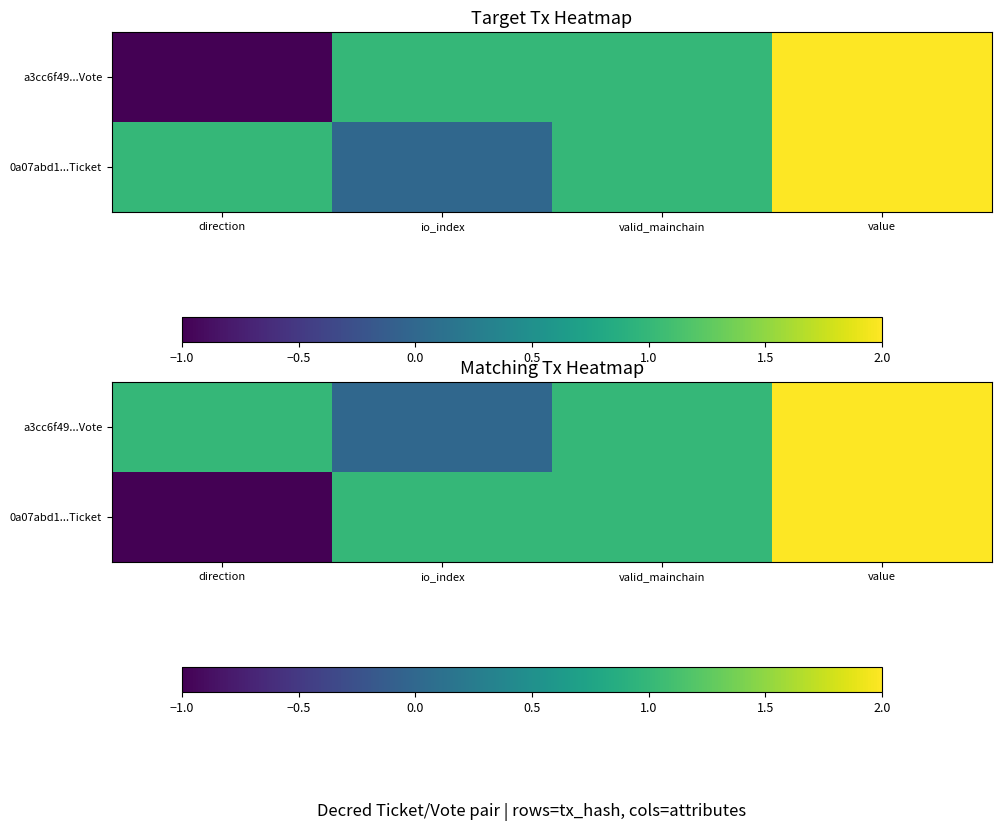

What is the difference between the 0a07abd1...Ticket values at valid_mainchain and value?

1